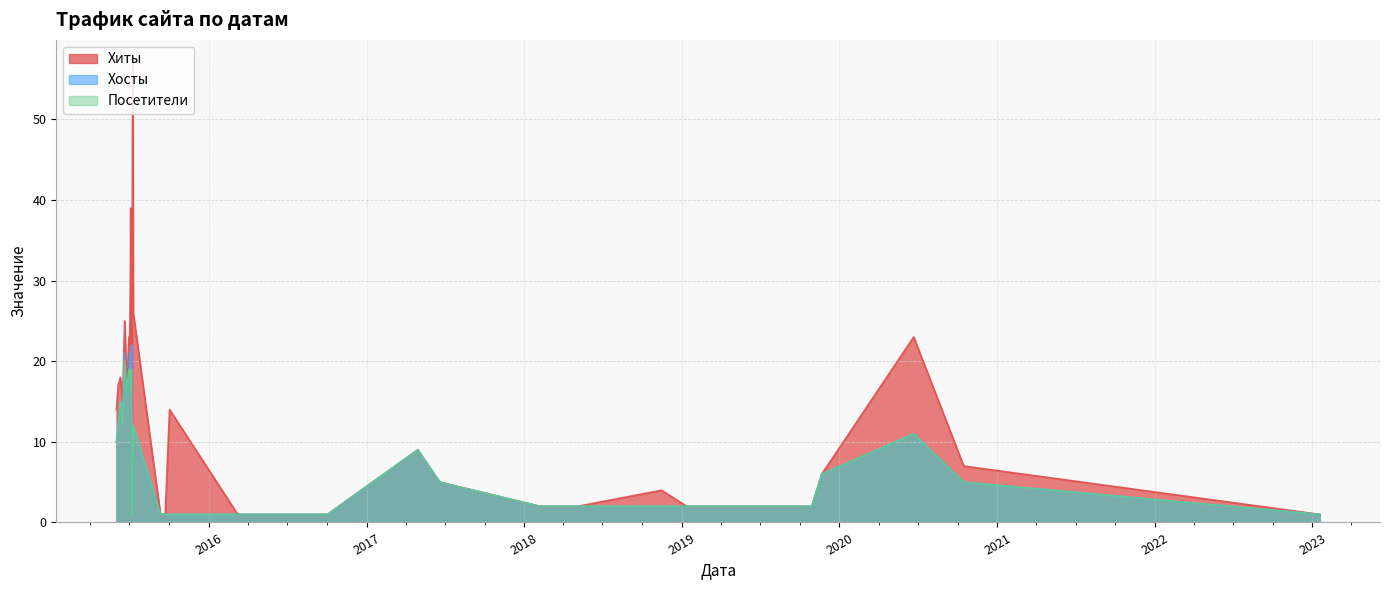

Reading left to right, extract all data points from this chart.

Хиты: 14	17	18	15	25	17	23	22	24	29	39	20	29	1	47	57	26	1	1	14	1	1	1	9	5	2	2	4	2	2	2	6	23	7	1
Хосты: 10	12	15	12	21	16	19	18	20	21	16	16	22	1	5	10	12	1	1	1	1	1	1	9	5	2	2	2	2	2	2	6	11	5	1
Посетители: 10	12	15	12	20	16	19	18	19	19	16	16	19	1	5	8	12	1	1	1	1	1	1	9	5	2	2	2	2	2	2	6	11	5	1